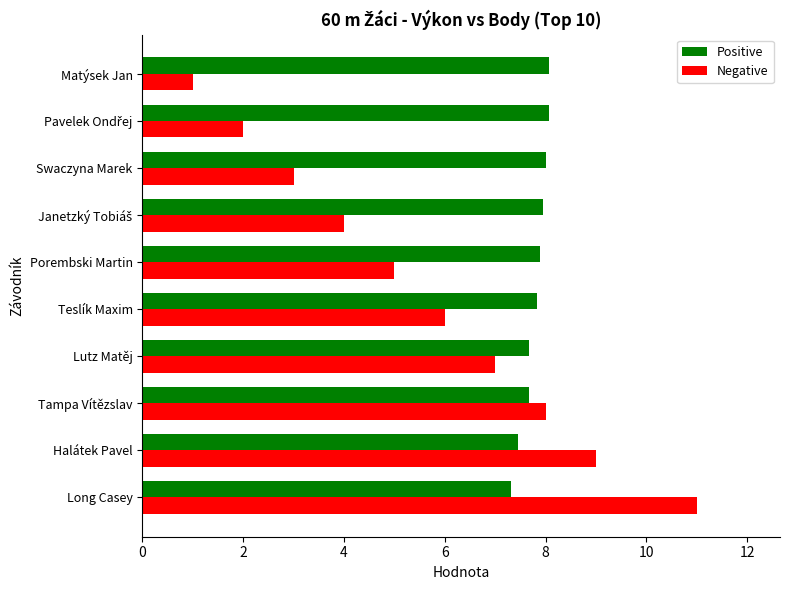

Which series has the largest range (max minus min)?

Negative